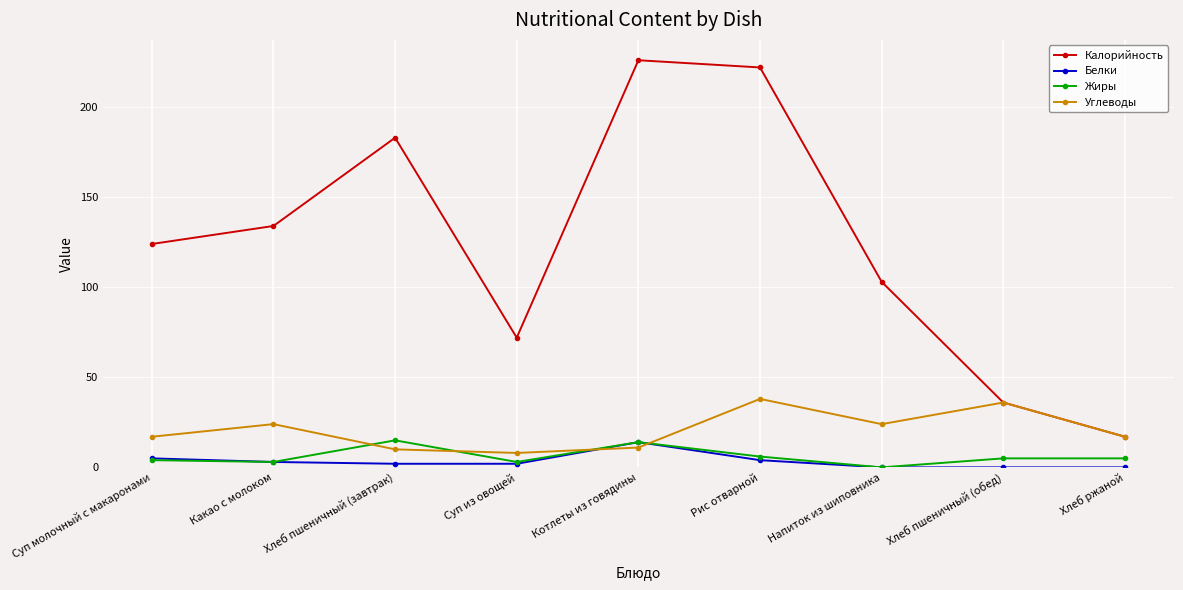

Reading right to left, transcribe all the data shown in this chart.

Калорийность: 17	36	103	222	226	72	183	134	124
Белки: 0	0	0	4	14	2	2	3	5
Жиры: 5	5	0	6	14	3	15	3	4
Углеводы: 17	36	24	38	11	8	10	24	17